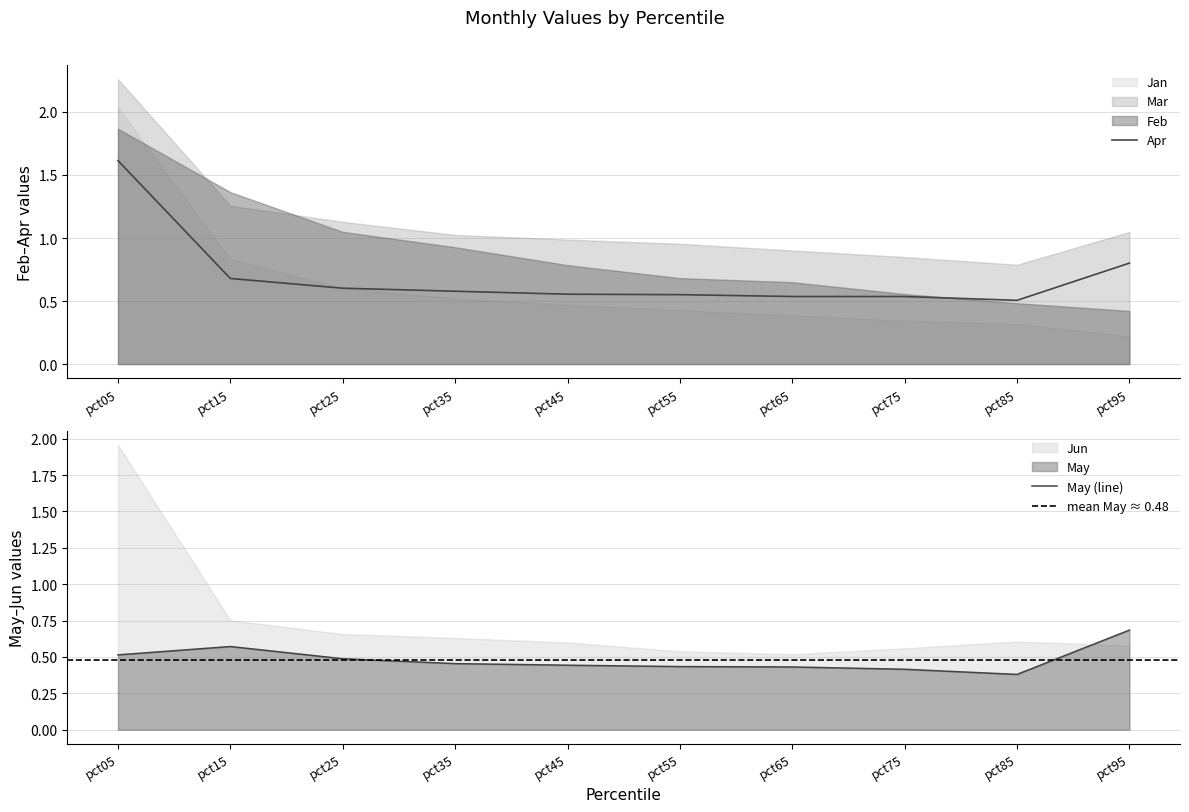

Count the number of data series in this chart.

6